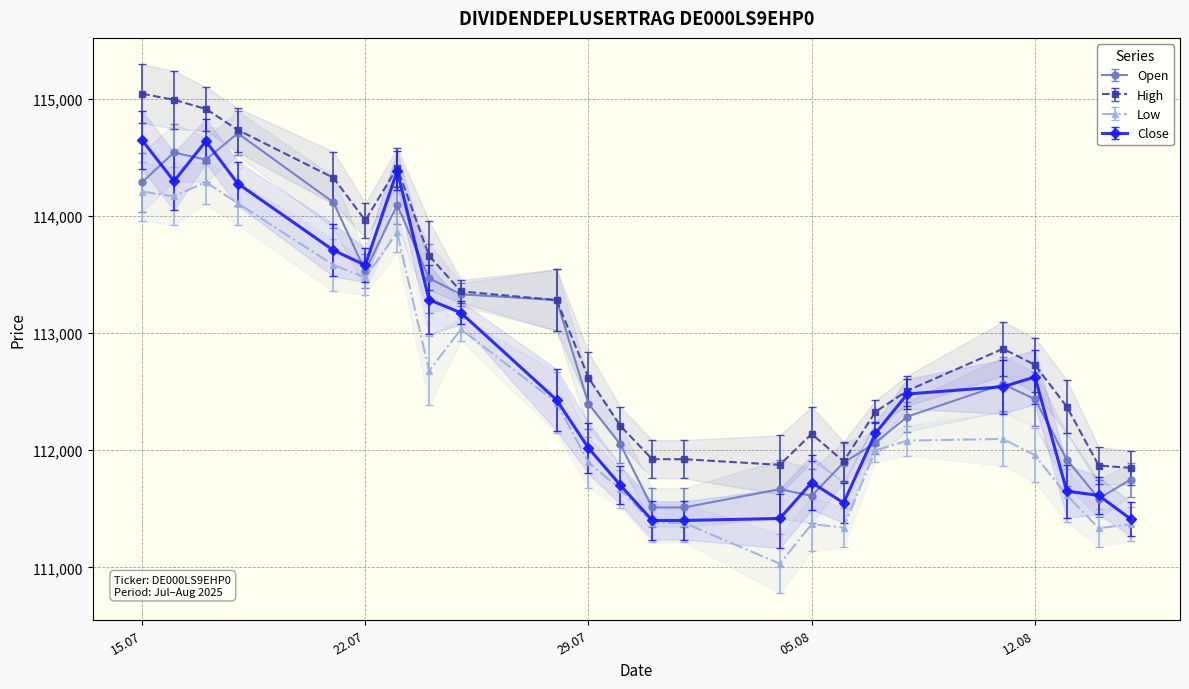

What is the minimum value for High?

111849